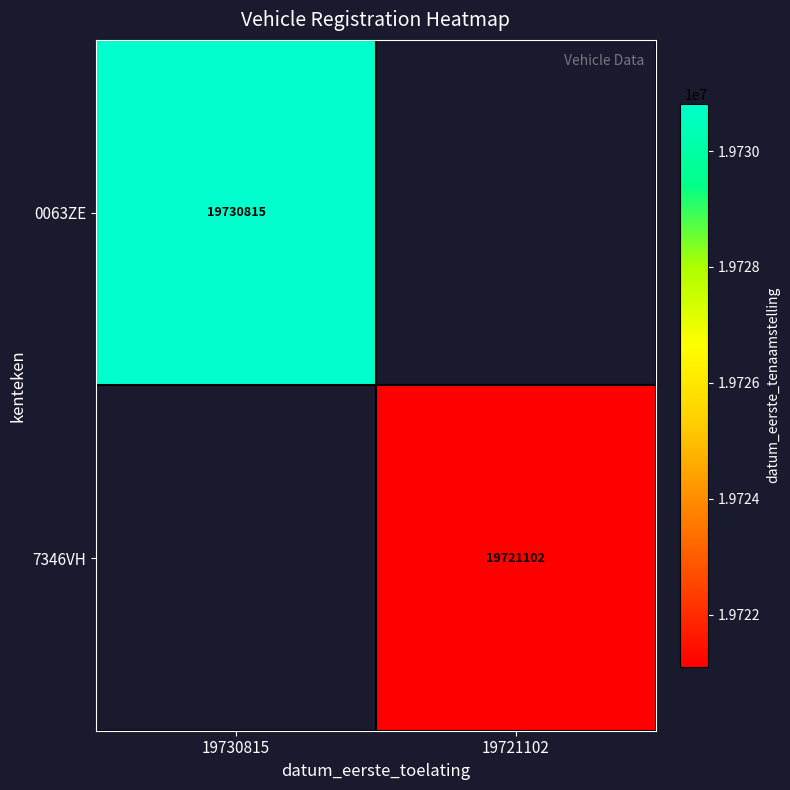

True or false: 7346VH has a value of 19721102 at 19721102.

True